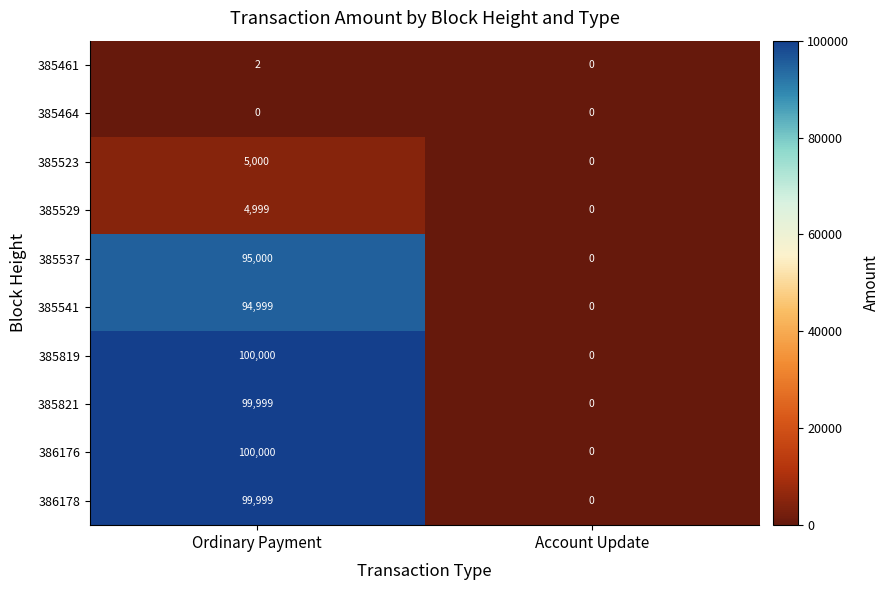

Reading right to left, transcribe all the data shown in this chart.

385461: 0	2
385464: 0	0
385523: 0	5000
385529: 0	4999
385537: 0	95000
385541: 0	94999
385819: 0	100000
385821: 0	99999
386176: 0	100000
386178: 0	99999